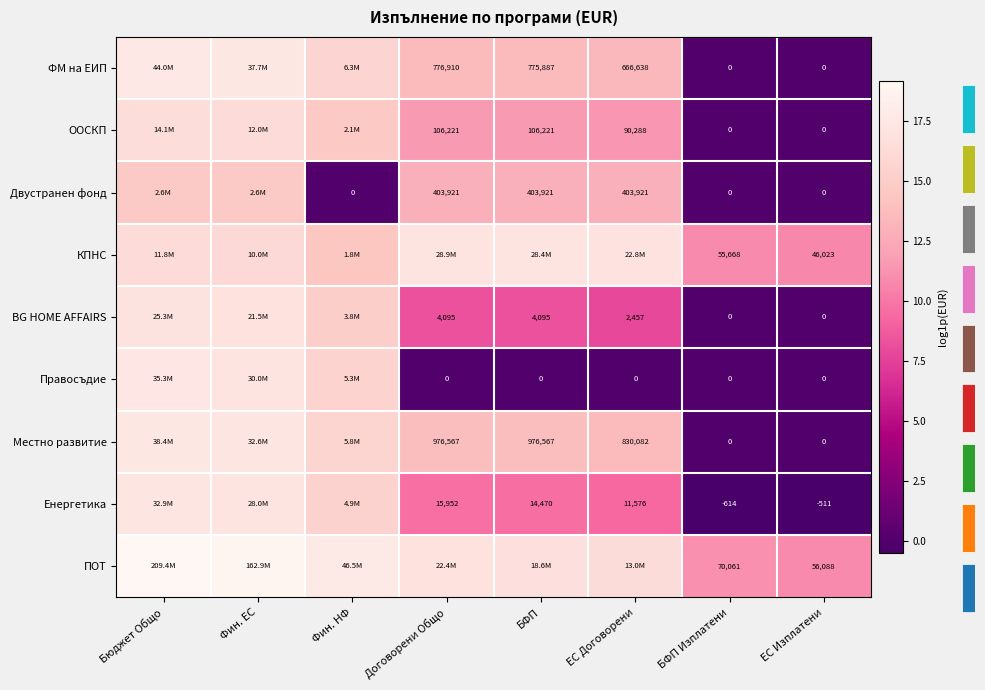

List the series in order of their peak value, highest first.

ПОТ, ФМ на ЕИП, Местно развитие, Правосъдие, Енергетика, КПНС, BG HOME AFFAIRS, ООСКП, Двустранен фонд